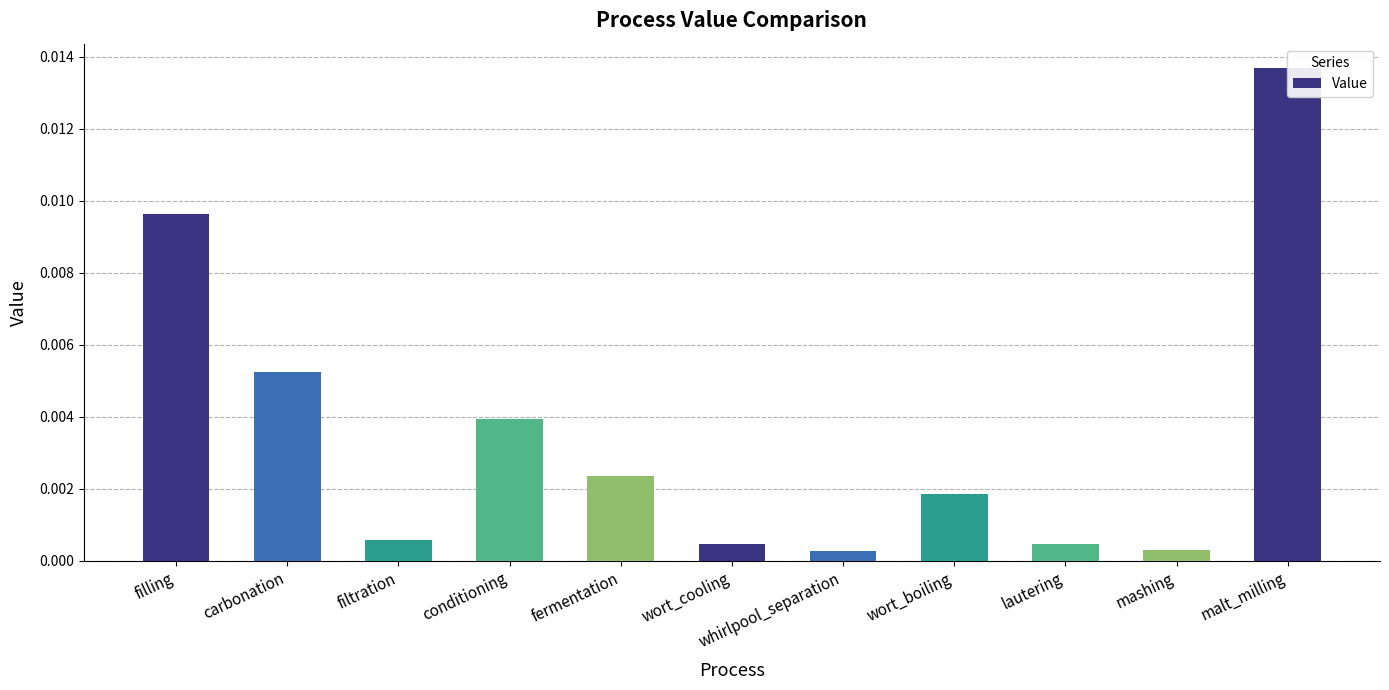

Which category has the highest value across all series?

malt_milling